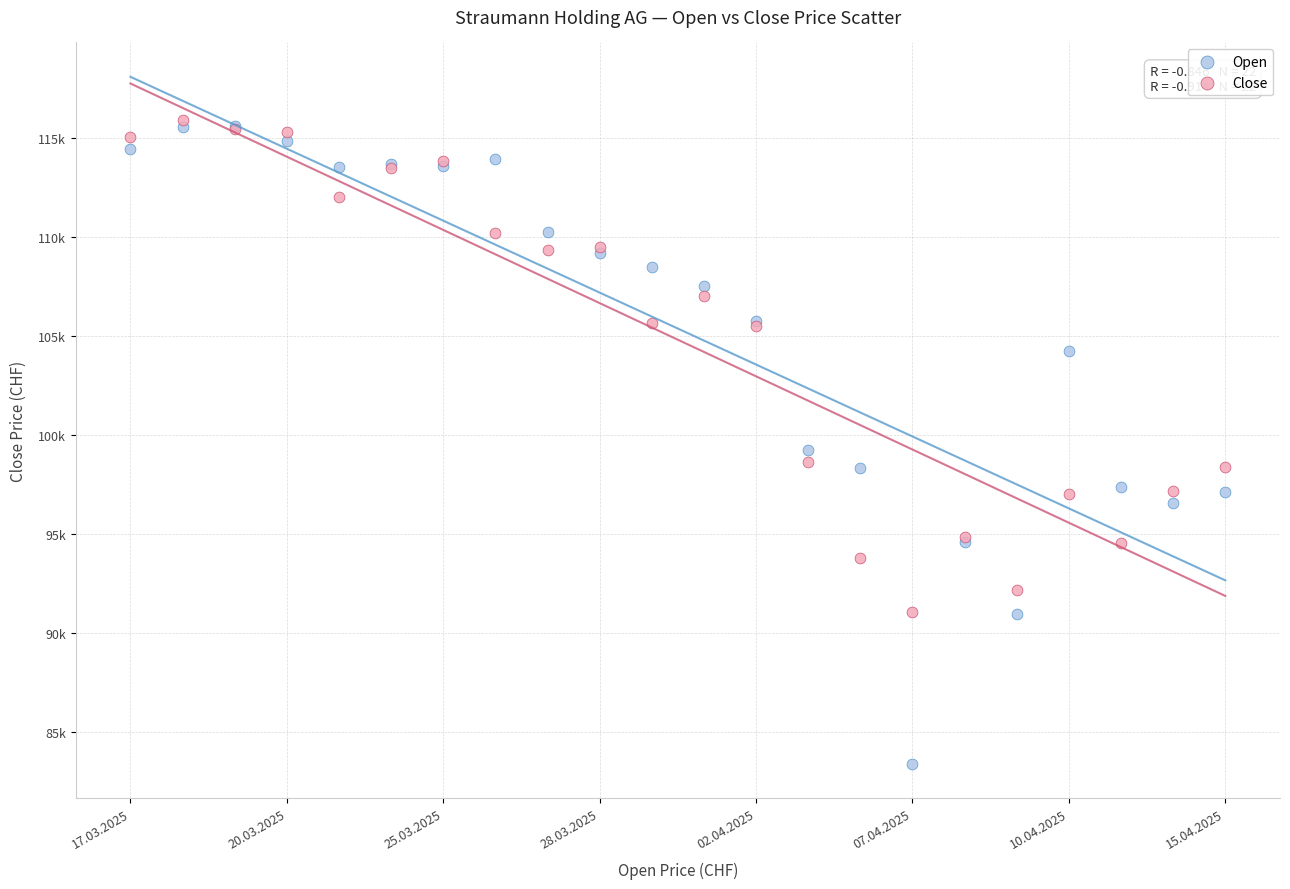

Which series contains the lowest Y value?

Open